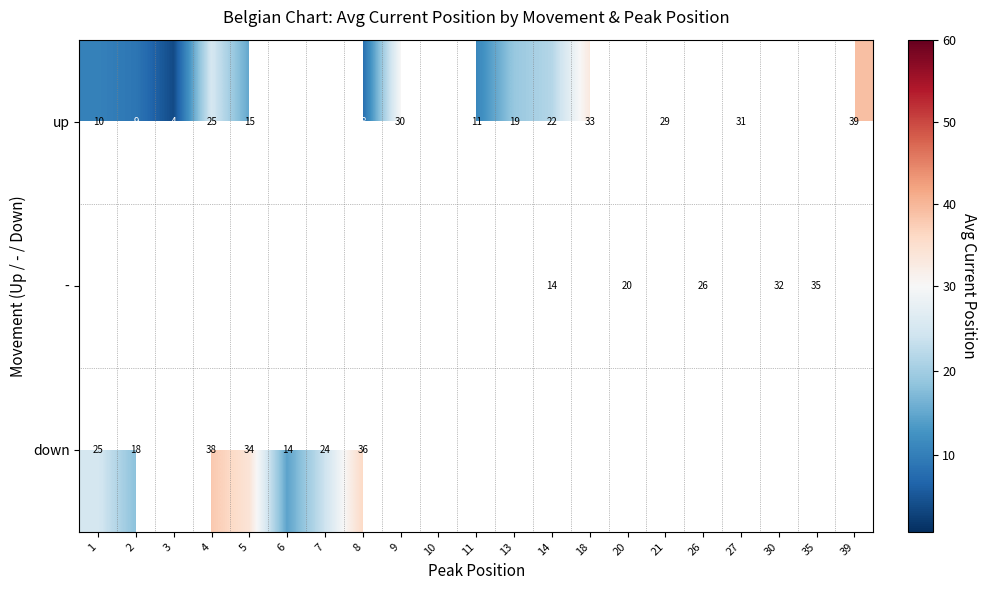

The value of down at 6 is 18.5. True or false?

False